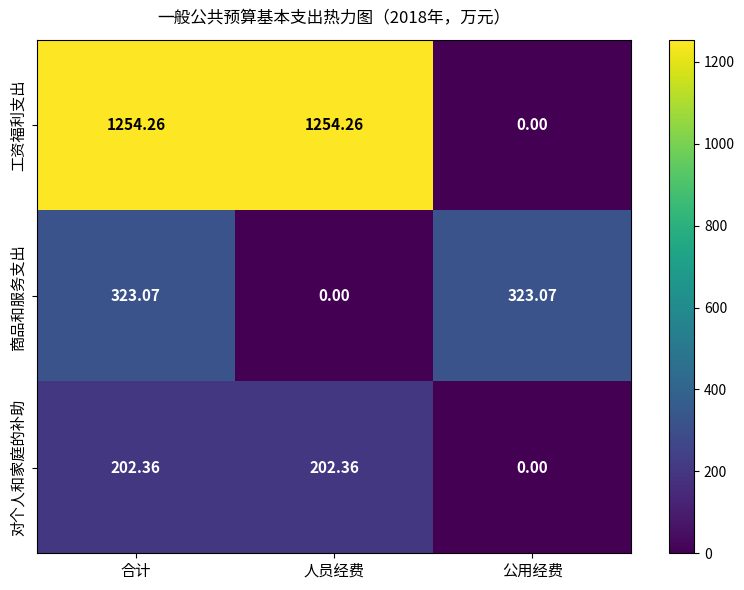

Which series changed the most between 合计 and 公用经费?

工资福利支出